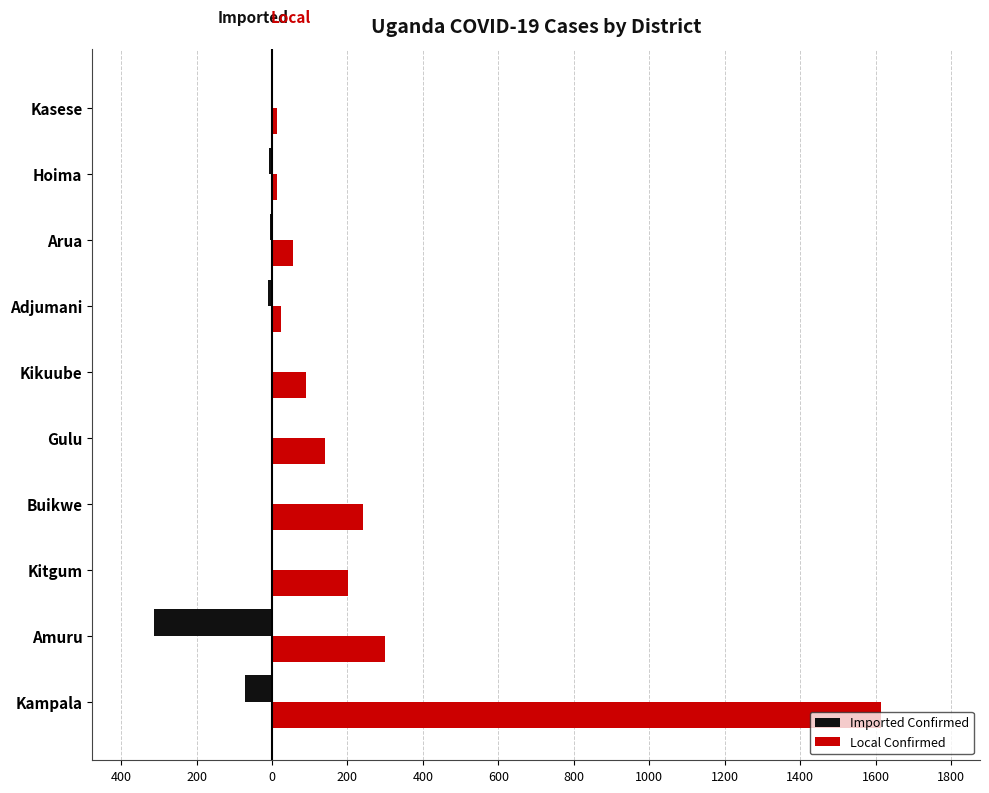

What are all the series names shown in the legend?

Imported Confirmed, Local Confirmed